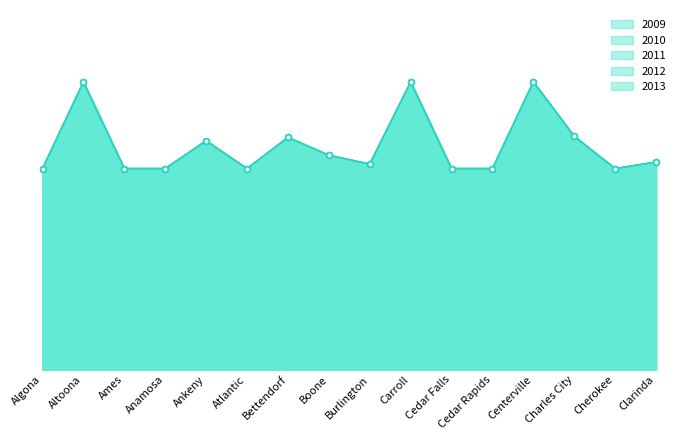

The value of 2010 at Algona is 58700. True or false?

True